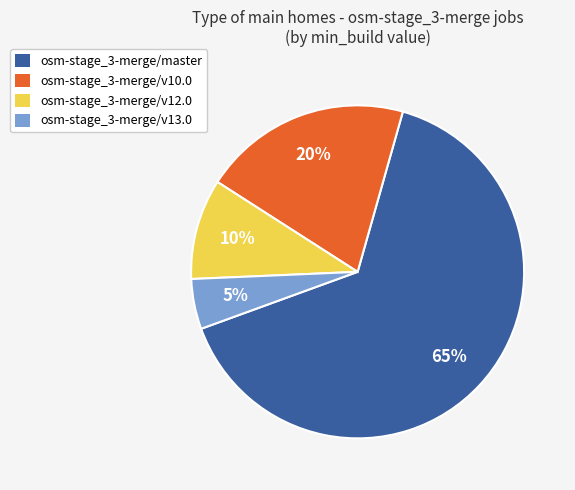

To the nearest percent, what is the difference between the largest and smallest slice percentages?

60%